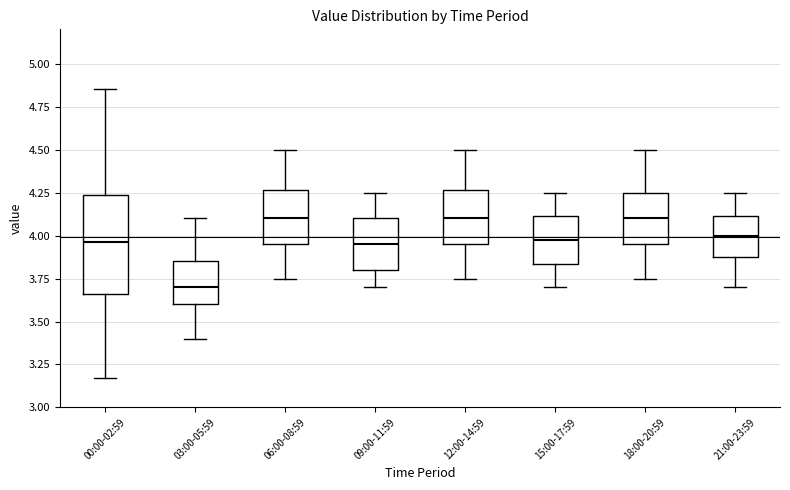

Reading left to right, read every box against the y-axis: the position of its median line, the range the box covers, and the ends of its whiskers. The values are not printed on the chart, so give them approximately, as read against the axis.

00:00-02:59: median 3.95, box 3.65 to 4.25, whiskers 3.15 to 4.85
03:00-05:59: median 3.70, box 3.60 to 3.85, whiskers 3.40 to 4.10
06:00-08:59: median 4.10, box 3.95 to 4.25, whiskers 3.75 to 4.50
09:00-11:59: median 3.95, box 3.80 to 4.10, whiskers 3.70 to 4.25
12:00-14:59: median 4.10, box 3.95 to 4.25, whiskers 3.75 to 4.50
15:00-17:59: median 4.00, box 3.85 to 4.10, whiskers 3.70 to 4.25
18:00-20:59: median 4.10, box 3.95 to 4.25, whiskers 3.75 to 4.50
21:00-23:59: median 4.00, box 3.90 to 4.10, whiskers 3.70 to 4.25